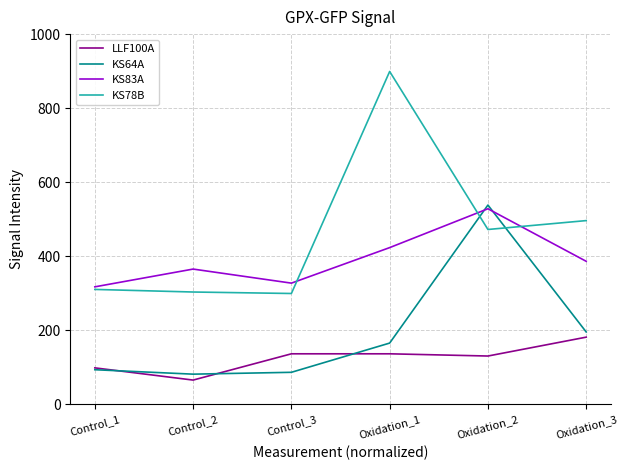

What is the maximum value shown in the chart?

899